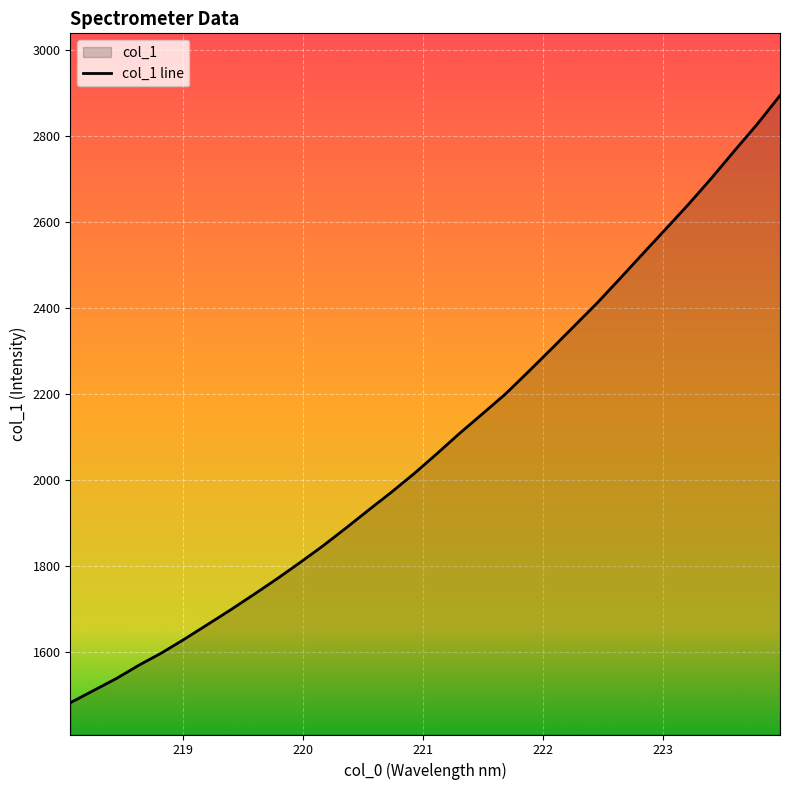

Is it true that the value at 219.0156 is 1629.8?

True